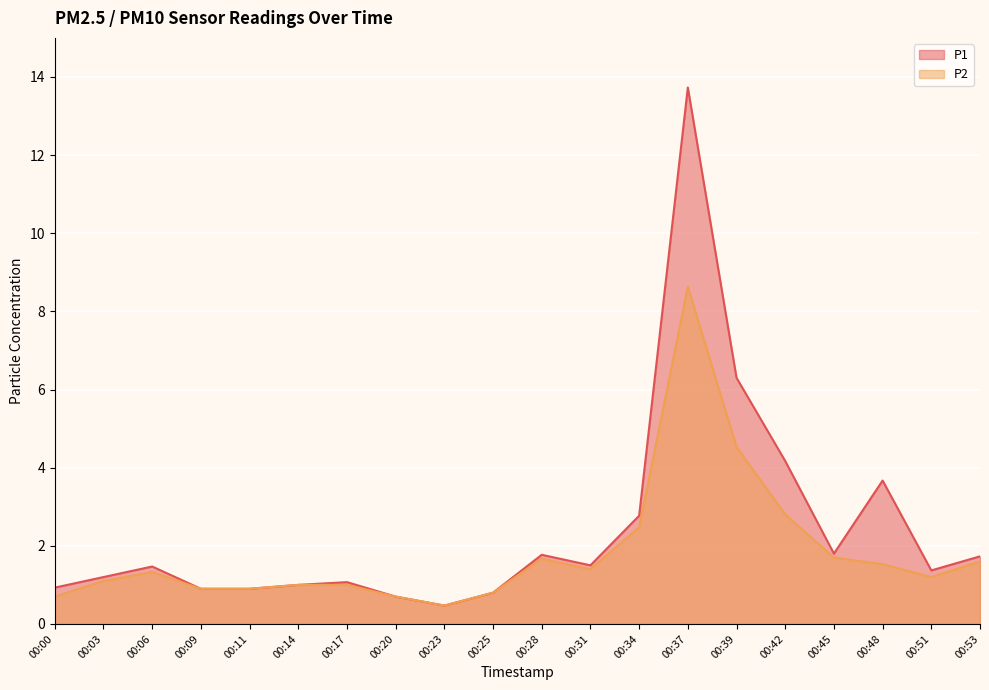

Which label corresponds to the largest value in the chart?

00:37